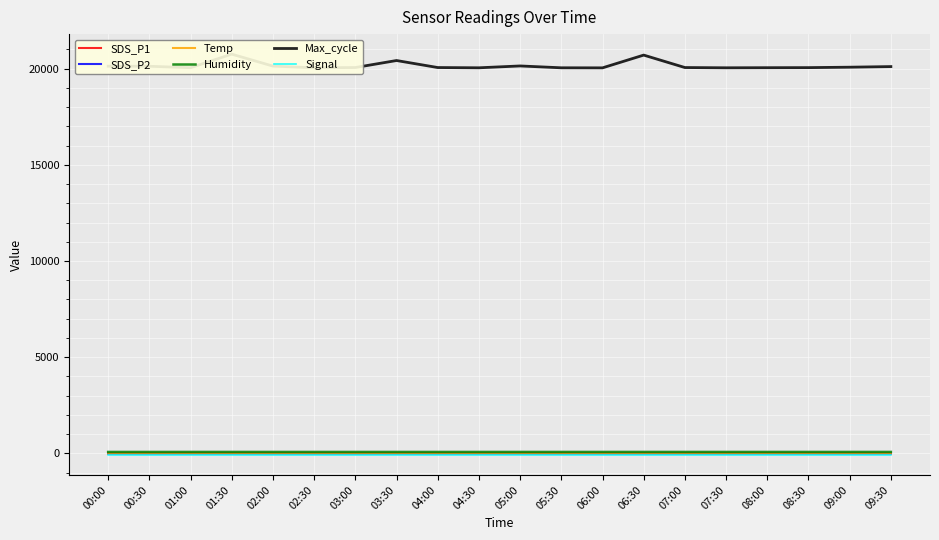

What is the value of the Humidity point at the 15th from the left?

77.6